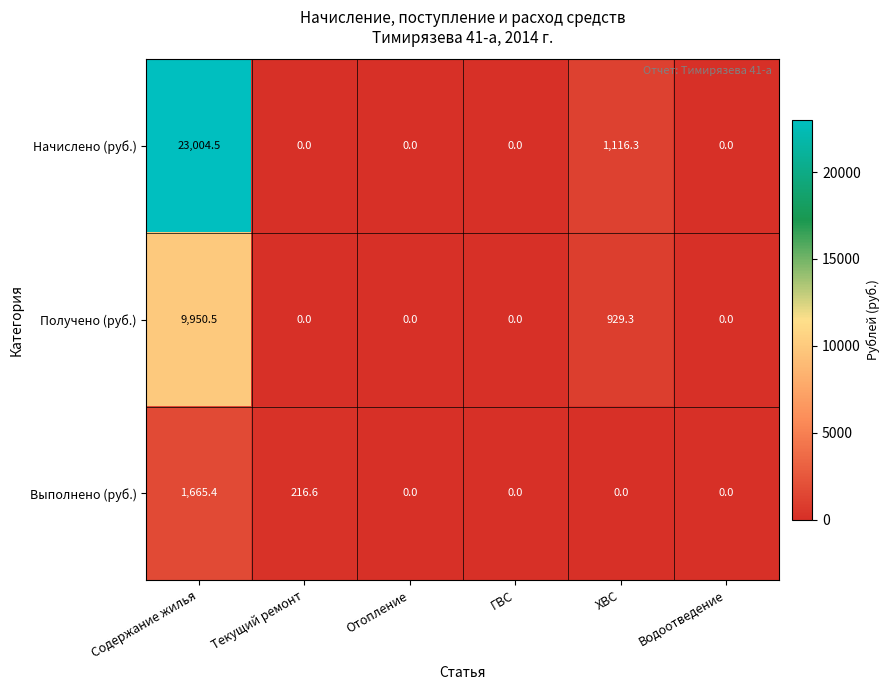

Reading right to left, transcribe all the data shown in this chart.

Начислено (руб.): Водоотведение=0.0	ХВС=1116.3	ГВС=0.0	Отопление=0.0	Текущий ремонт=0.0	Содержание жилья=23004.5
Получено (руб.): Водоотведение=0.0	ХВС=929.3	ГВС=0.0	Отопление=0.0	Текущий ремонт=0.0	Содержание жилья=9950.5
Выполнено (руб.): Водоотведение=0.0	ХВС=0.0	ГВС=0.0	Отопление=0.0	Текущий ремонт=216.6	Содержание жилья=1665.4